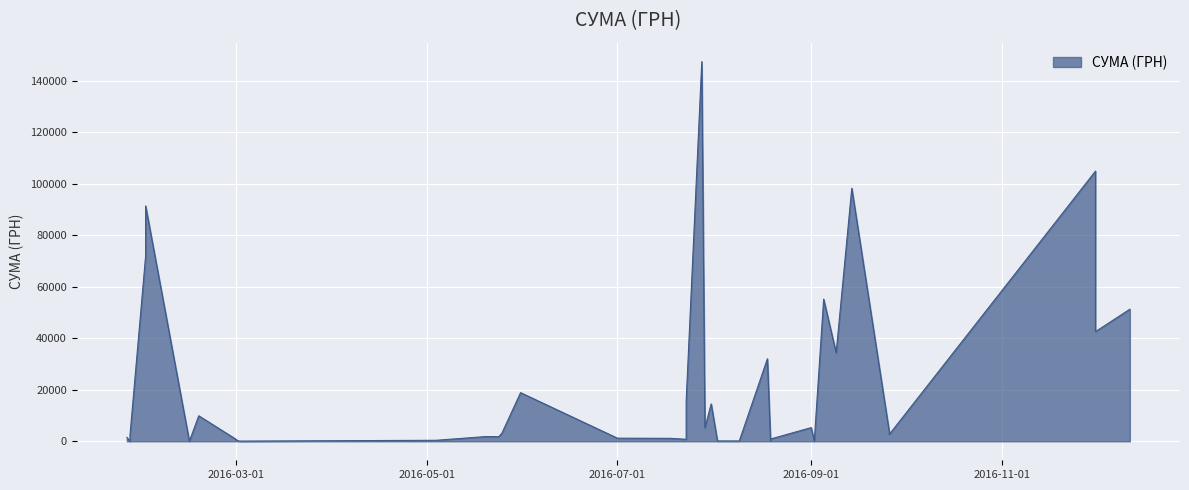

What is the label of the 17th point from the right?

01.07.2016